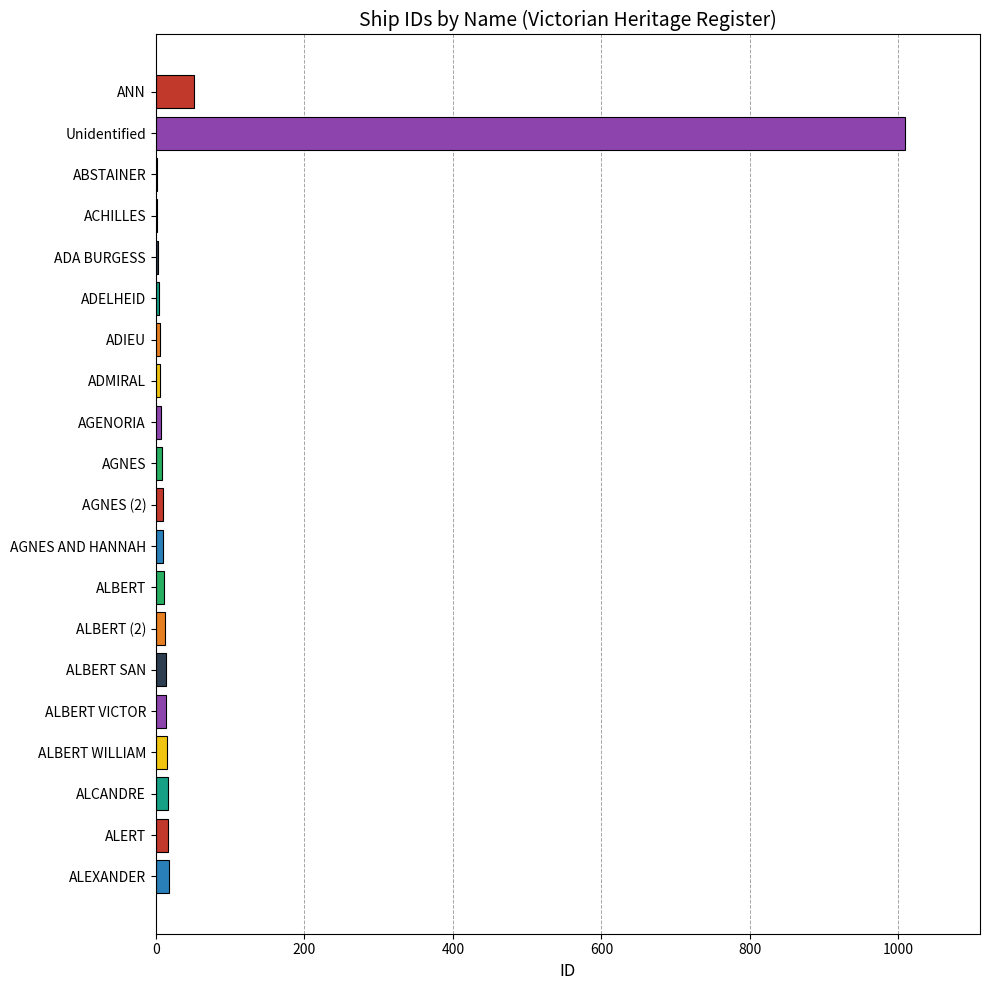

What is the maximum value shown in the chart?

1009